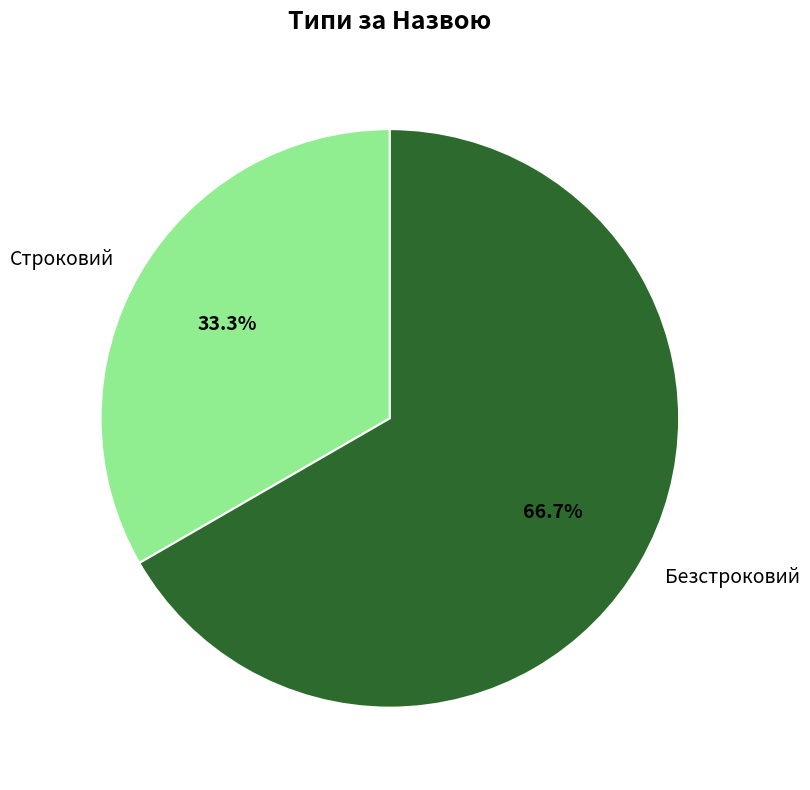

What percentage do Строковий and Безстроковий together represent?

100.0%